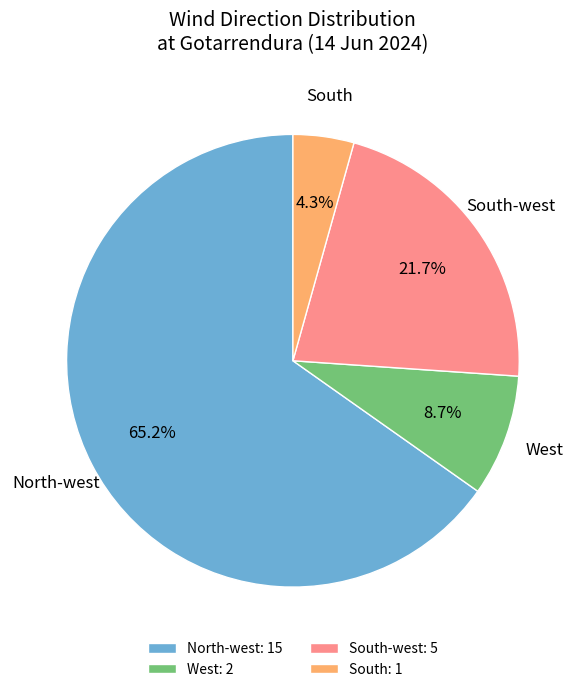

Approximately how many times larger is the value at West: 2 compared to South-west: 5?

0.4